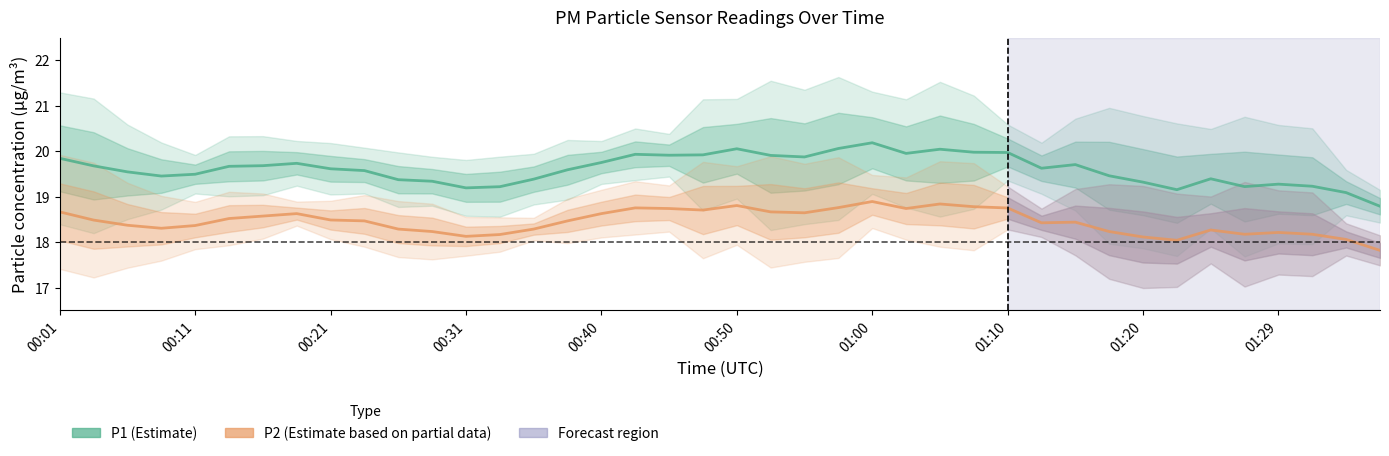

Which series has the largest range (max minus min)?

P1 (Estimate)